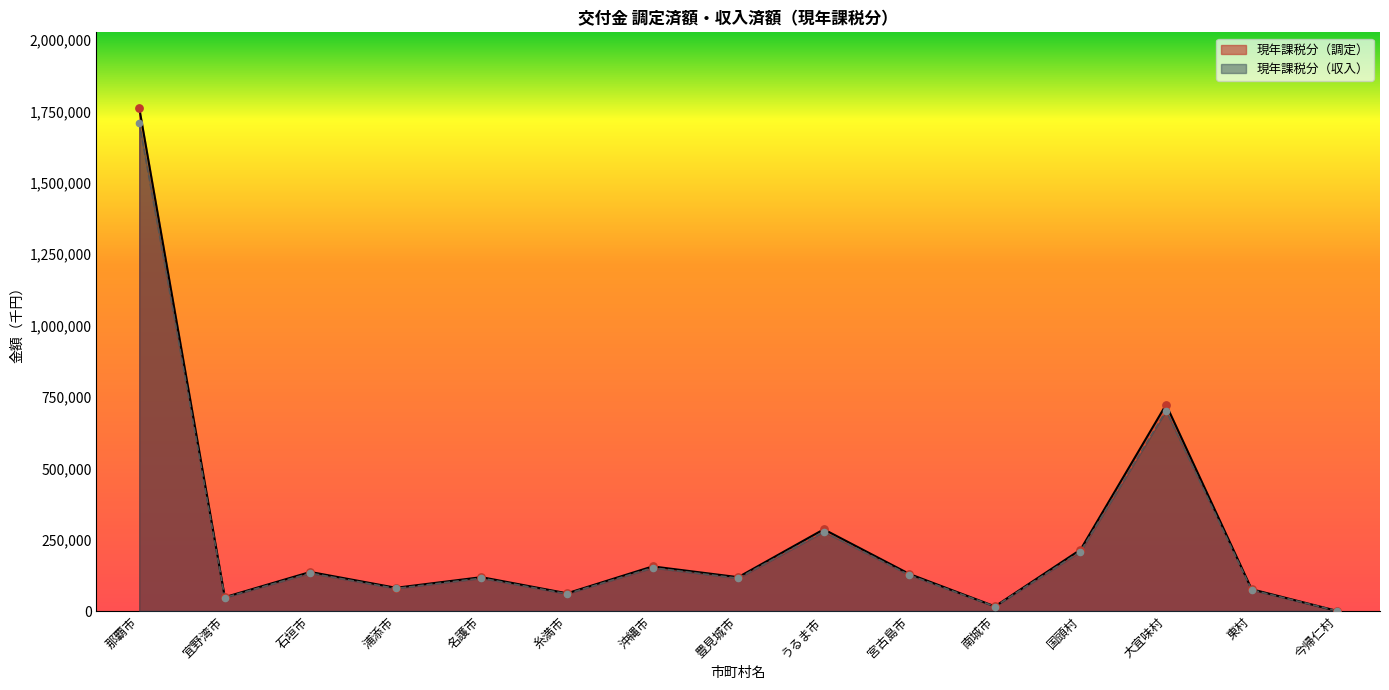

Which series reaches the maximum Y coordinate?

現年課税分（調定）